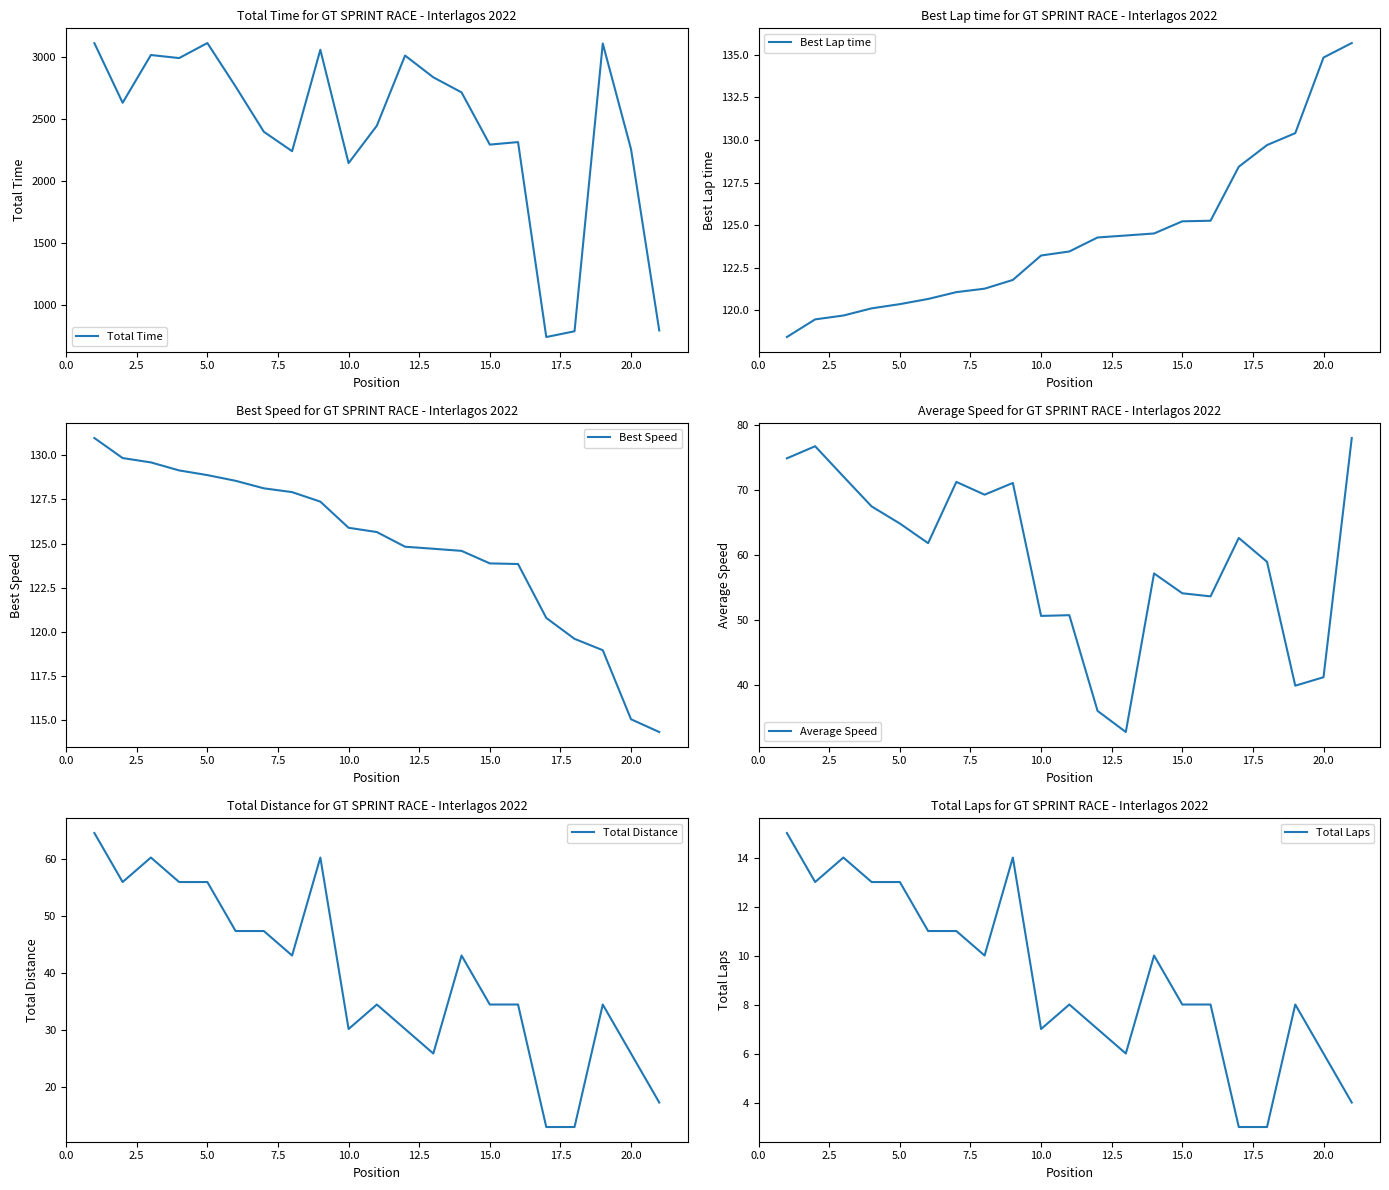

True or false: Total Distance and Best Speed intersect in this chart.

False